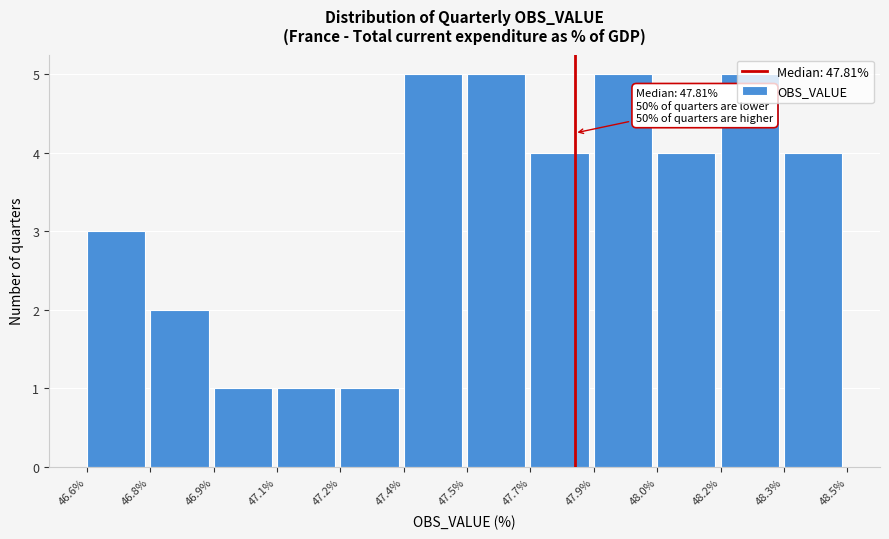

What is the change in value from 46.6% to 47.9%?

+2